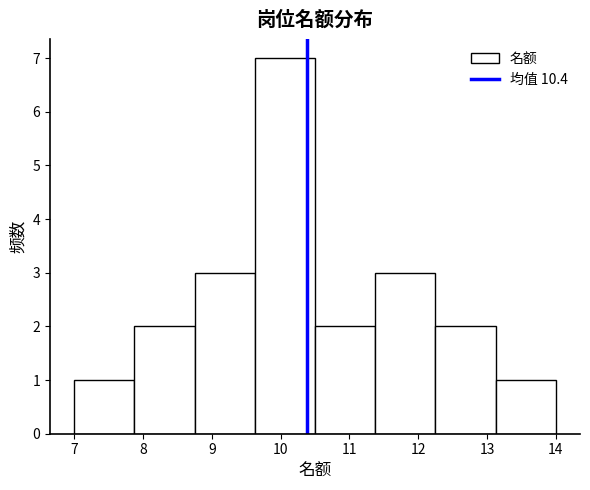

Over which range of the x-axis is the bar tallest?

9.6 to 10.5